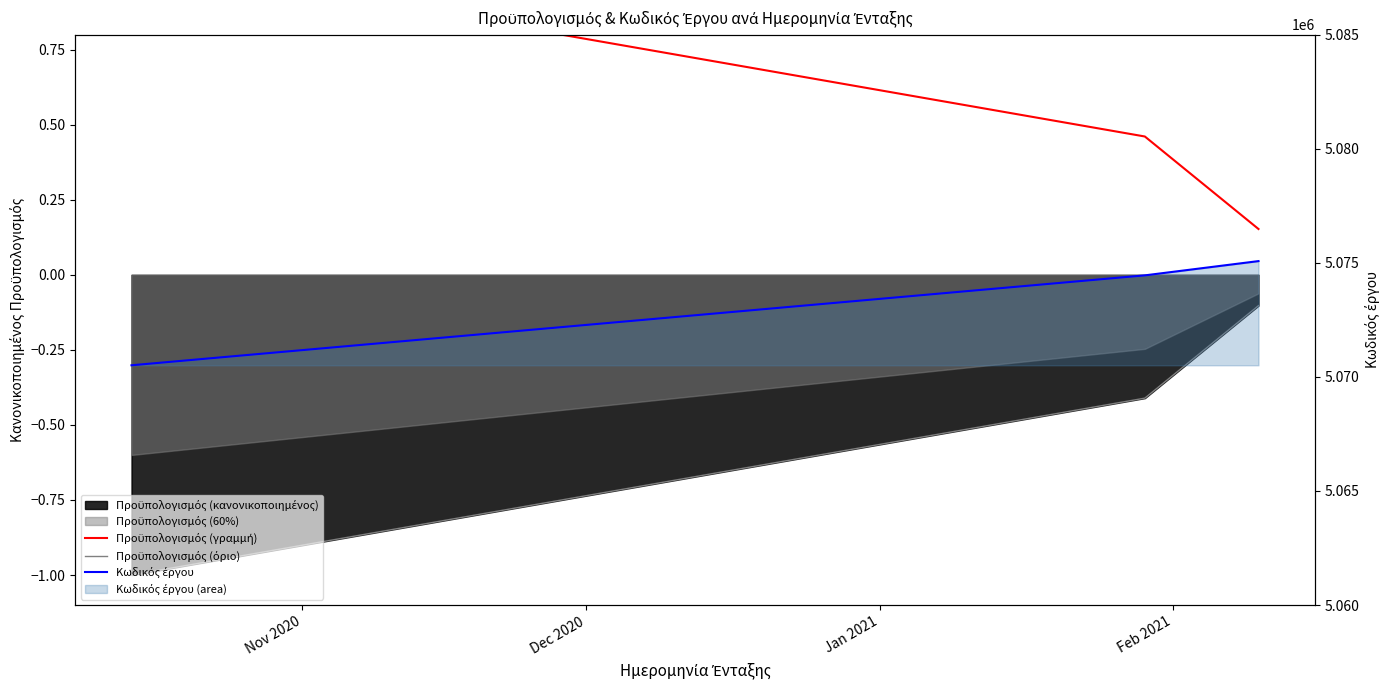

What is the value of the Κωδικός έργου point at the 3rd from the left?

5075075.0